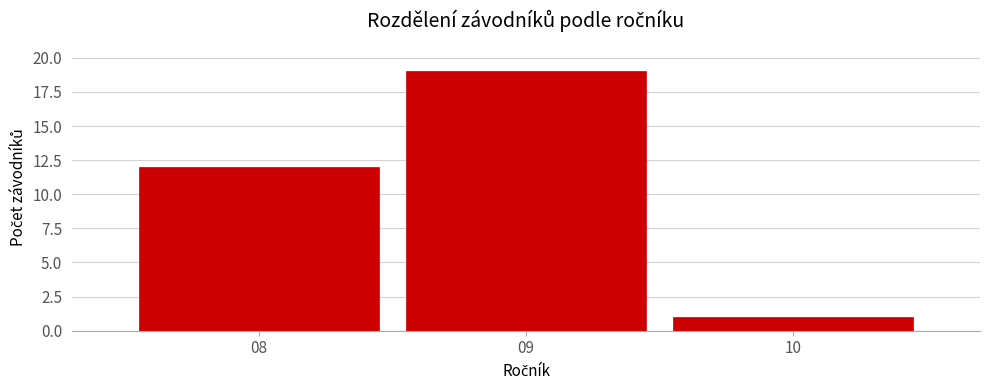

Reading left to right, list every bar in this chart as the range it spans on the x-axis followed by its height. The values are not printed on the chart, so give them approximately, as read against the axis.

7.5 to 8.5: 12
8.5 to 9.5: 19
9.5 to 10.5: 1